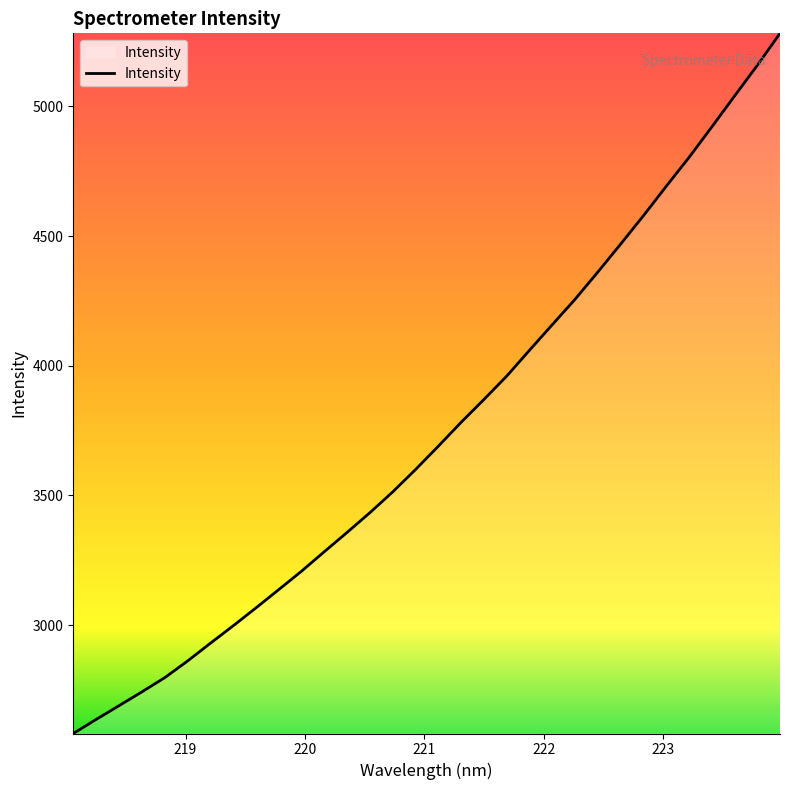

What is the difference between the maximum and minimum values?

2700.1